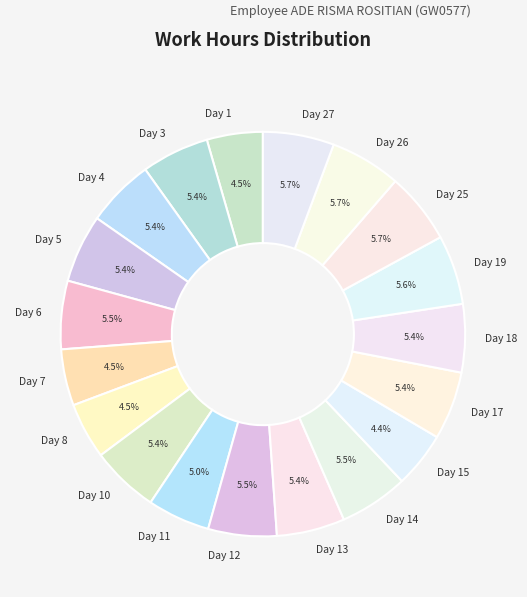

What portion of the pie excludes Day 1?

95.5%